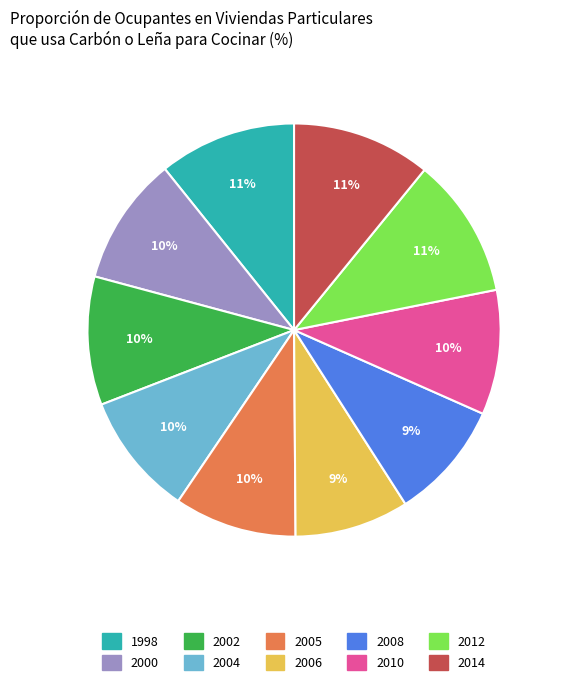

To the nearest percent, what portion does 2005 represent?

10%